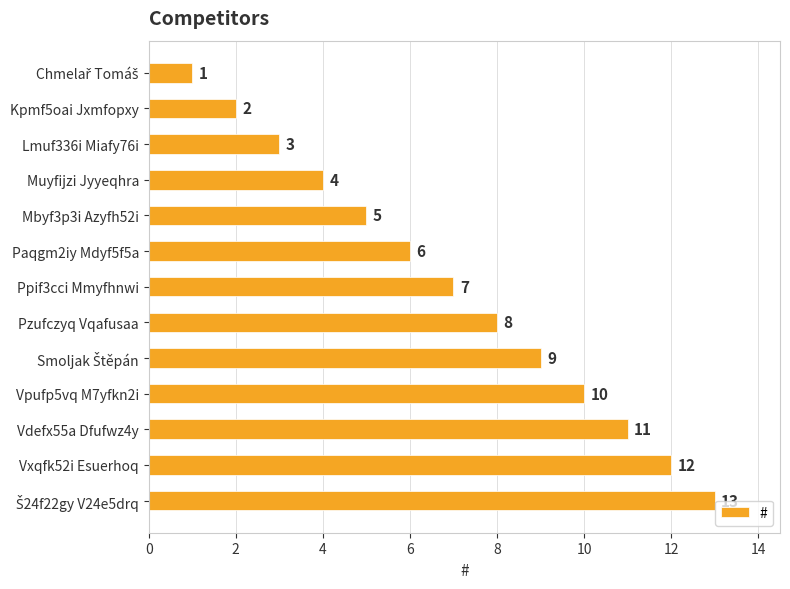

Count the number of data series in this chart.

1